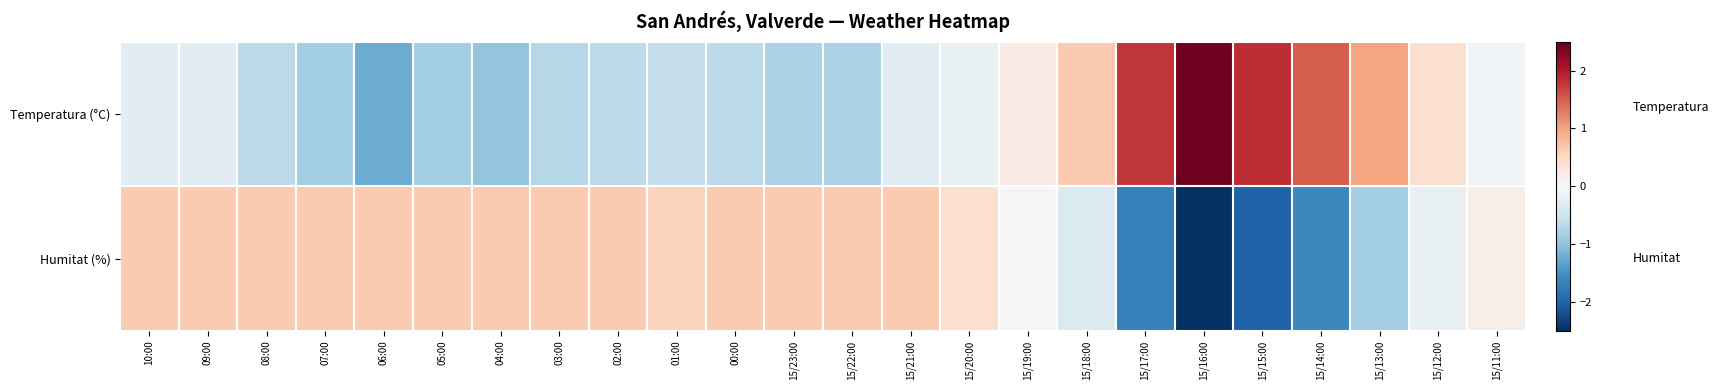

Which has a higher value, 15/13:00 or 15/15:00?

15/15:00